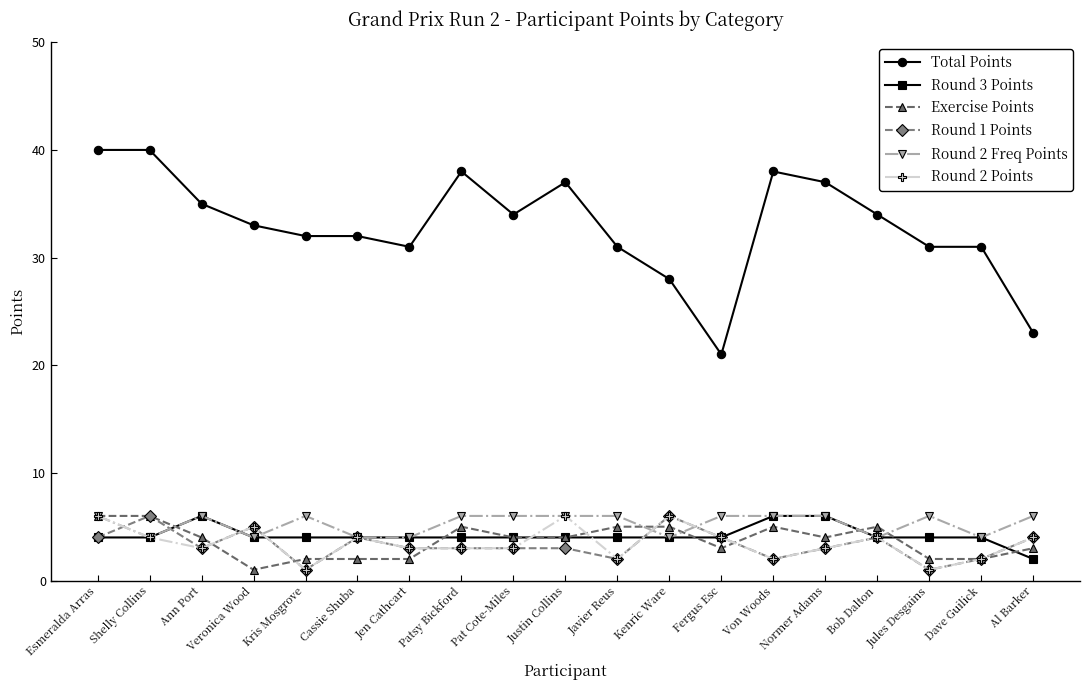

What value does the Round 2 Points series have at Jen Cathcart?

3